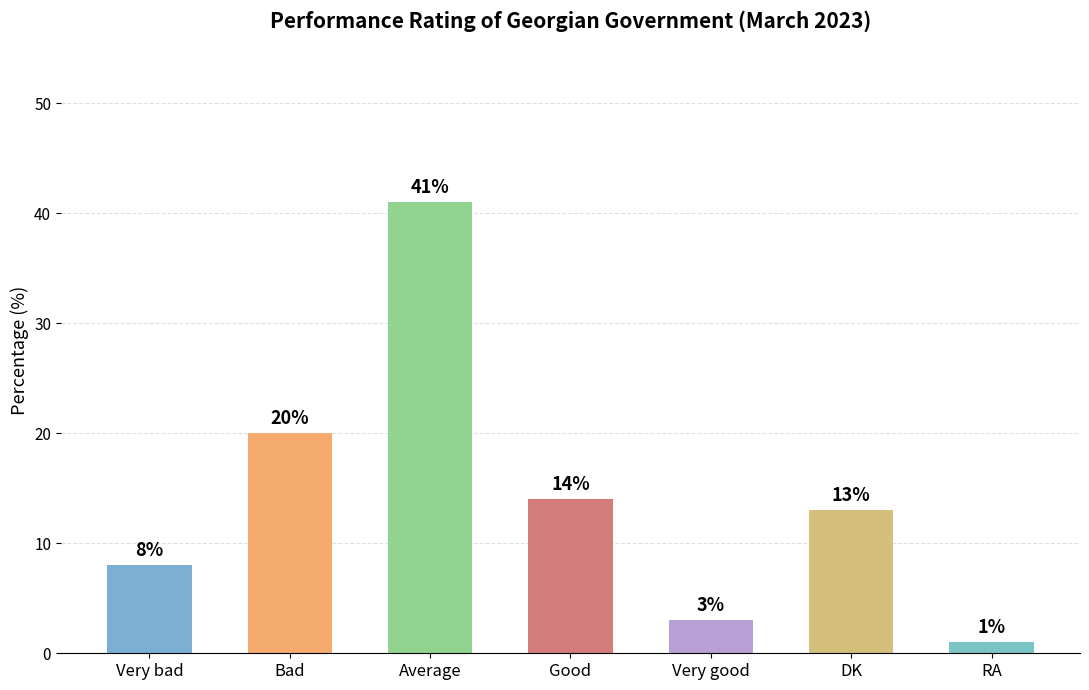

How many values are below 13?

3